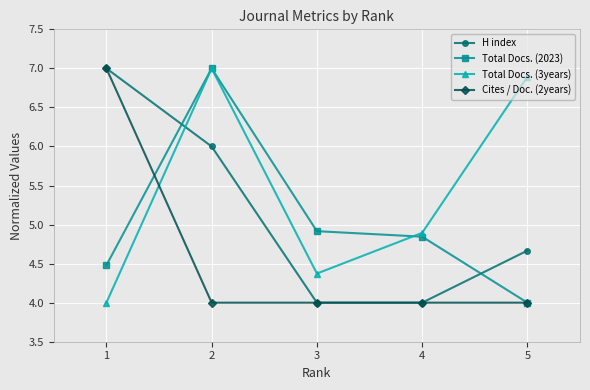

Where is the first local maximum for Total Docs. (3years)?

2